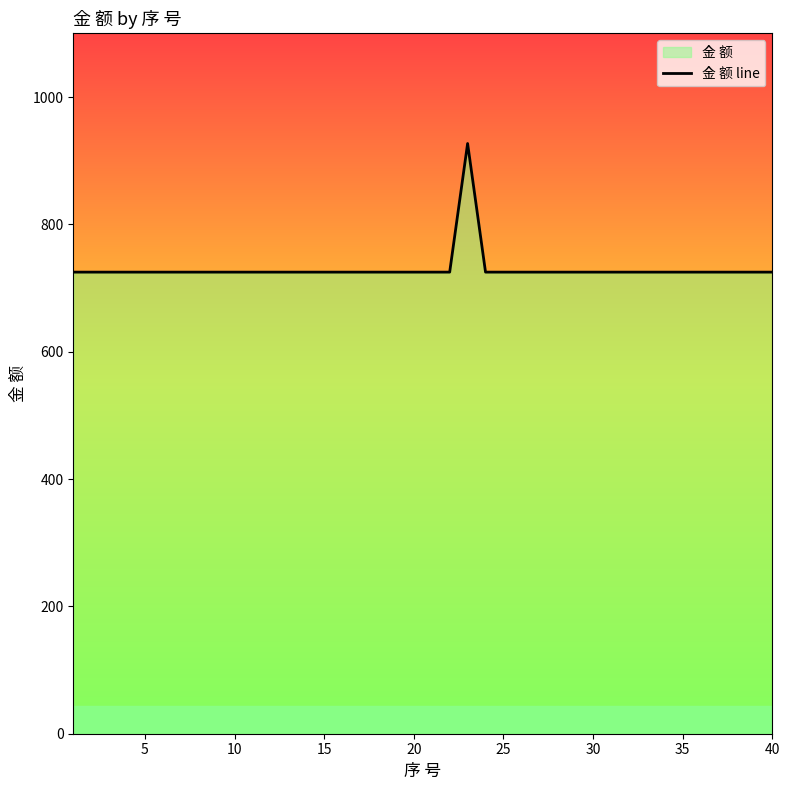

What value does the data have at 36?

725